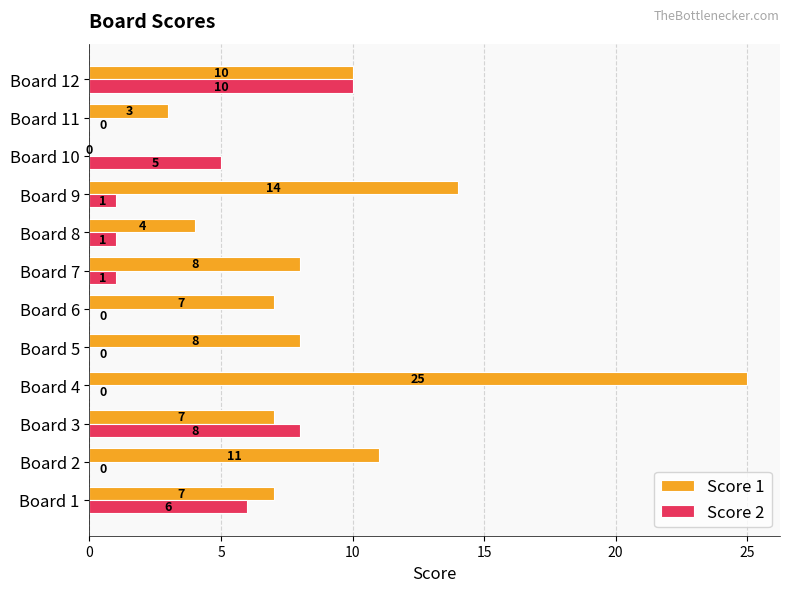

Which series changed the most between Board 3 and Board 11?

Score 2